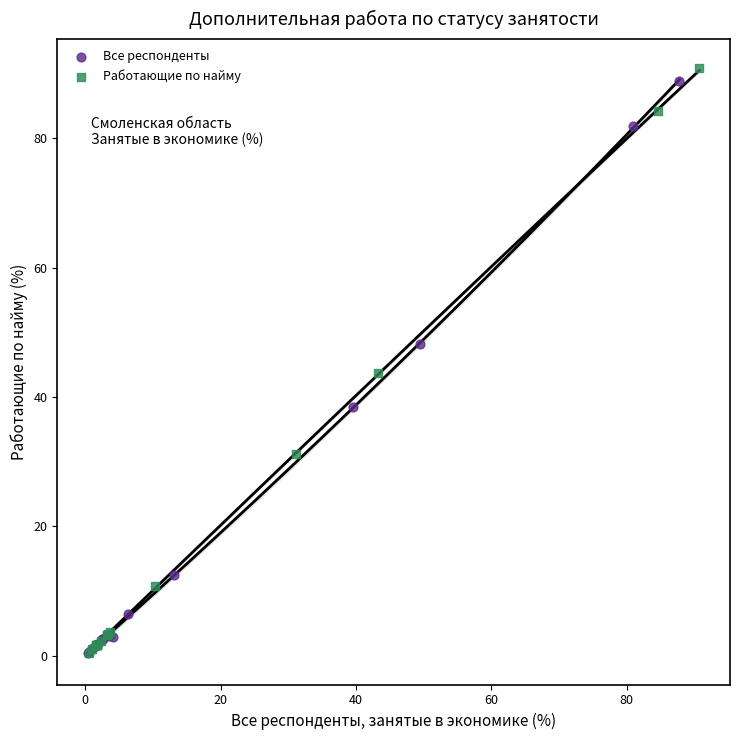

Which series has the largest Y range (max minus min)?

Работающие по найму